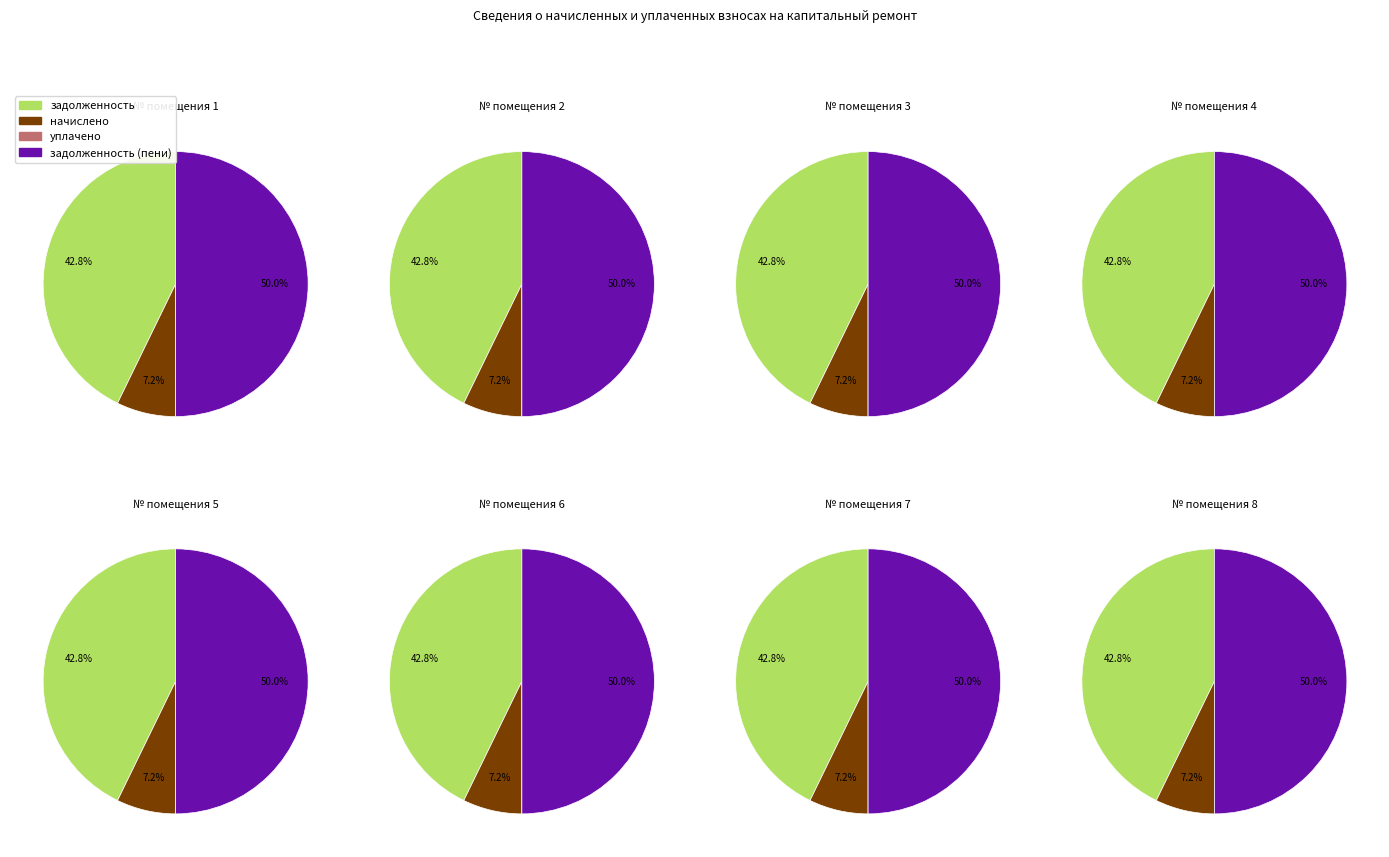

Which series has the widest spread of values?

задолженность (пени)